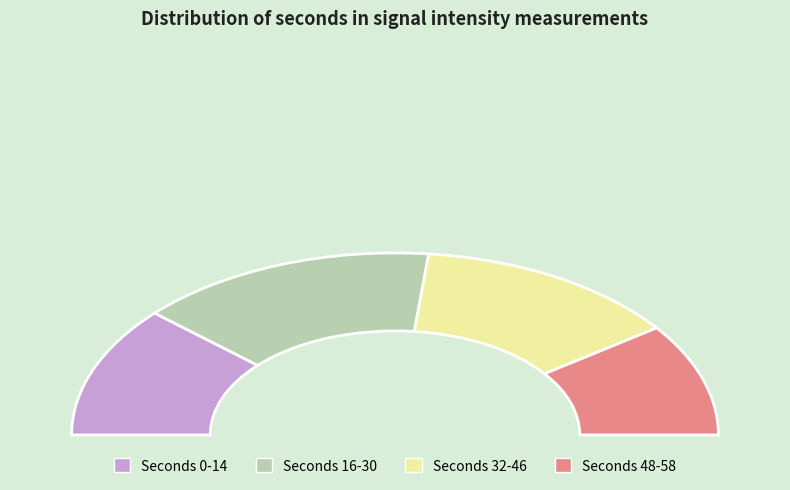

Combined, do 52 and 28 account for over 50%?

No